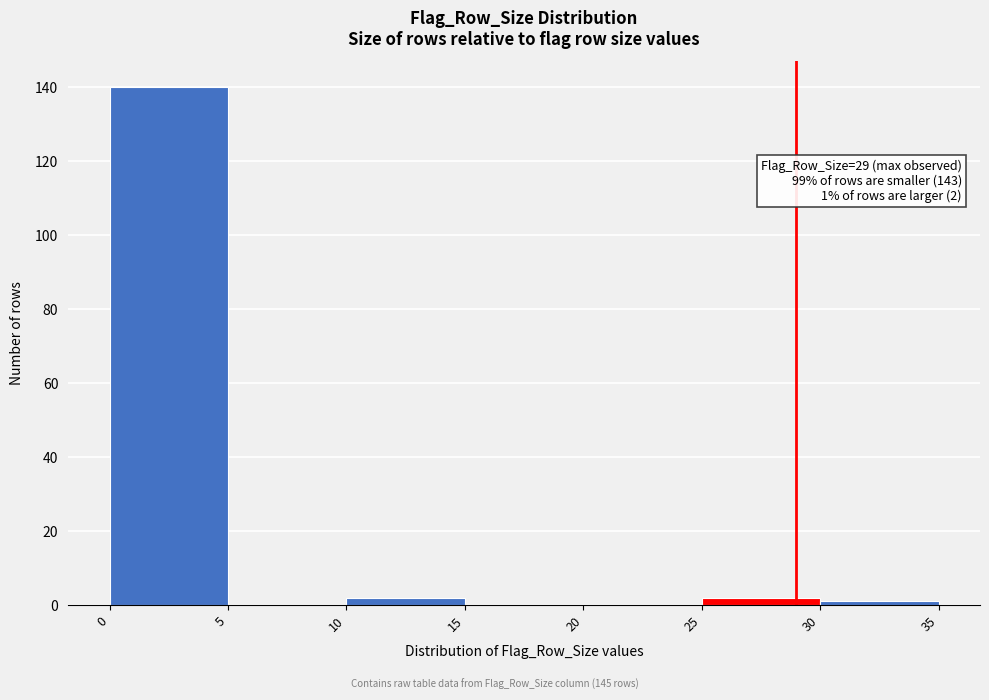

Which range on the x-axis has the tallest bar?

0 to 5